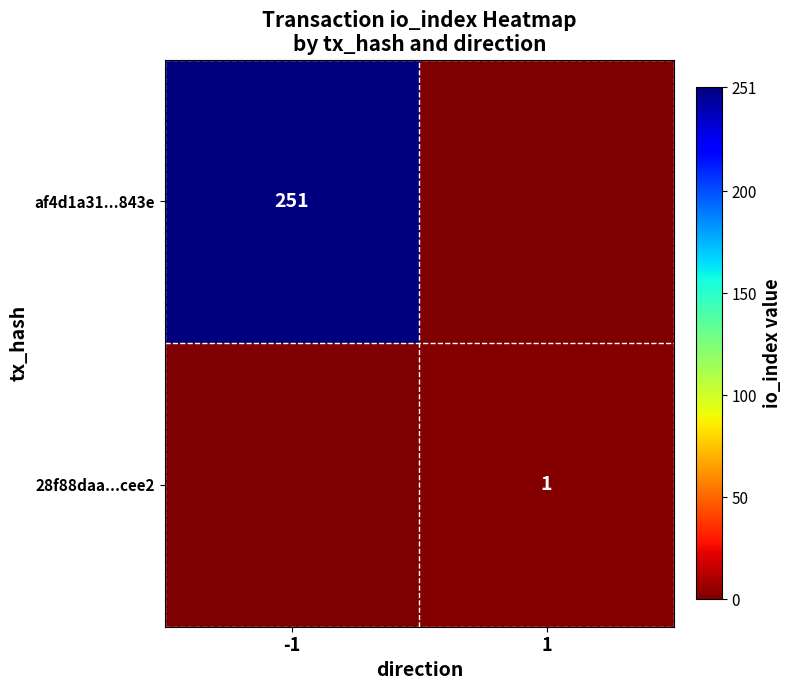

The af4d1a31...843e series shows 450 at -1. True or false?

False